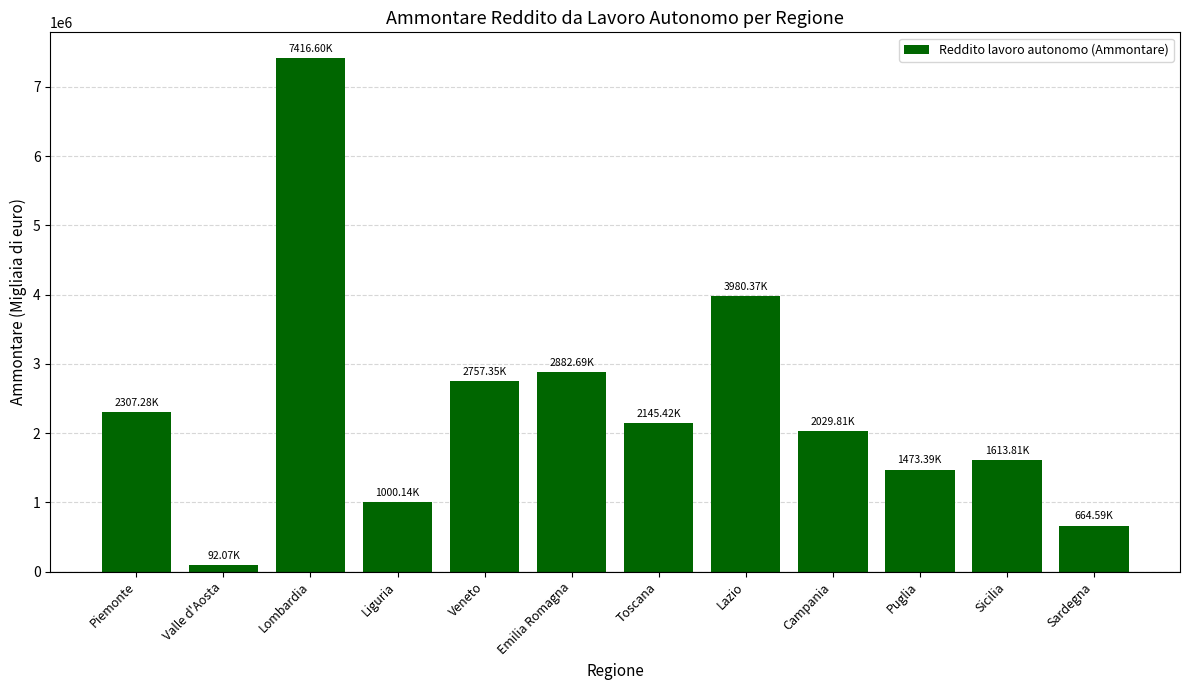

What is the sum of the values at Piemonte and Emilia Romagna?

5189966